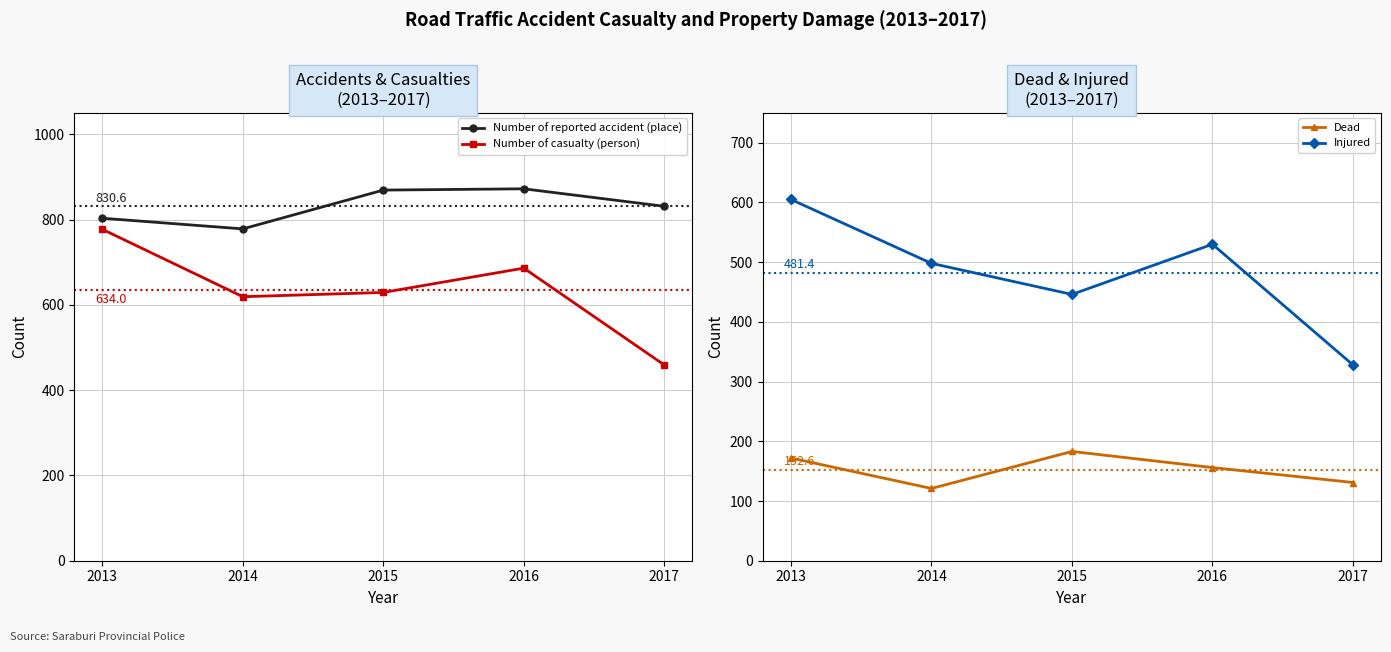

Count the Injured values in the range 446 to 530.

3